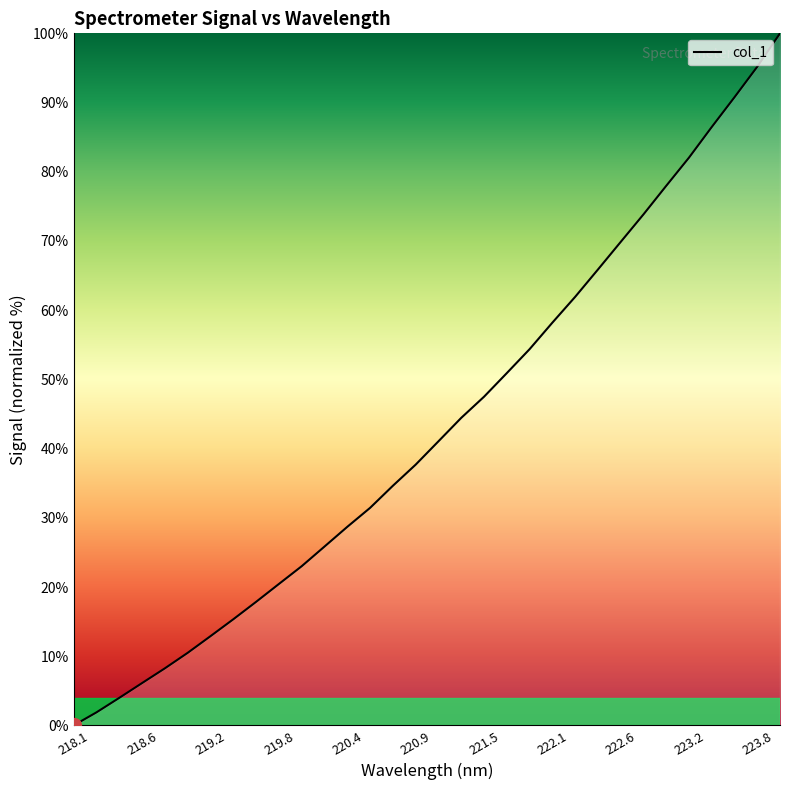

What is the difference between the maximum and minimum values?

100.0